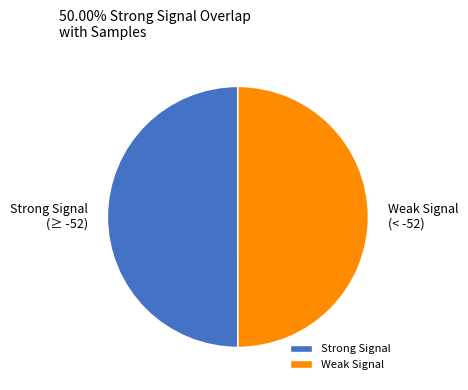

What is the ratio of the value at Weak Signal (< -52) to the value at Strong Signal (≥ -52)?

1.0